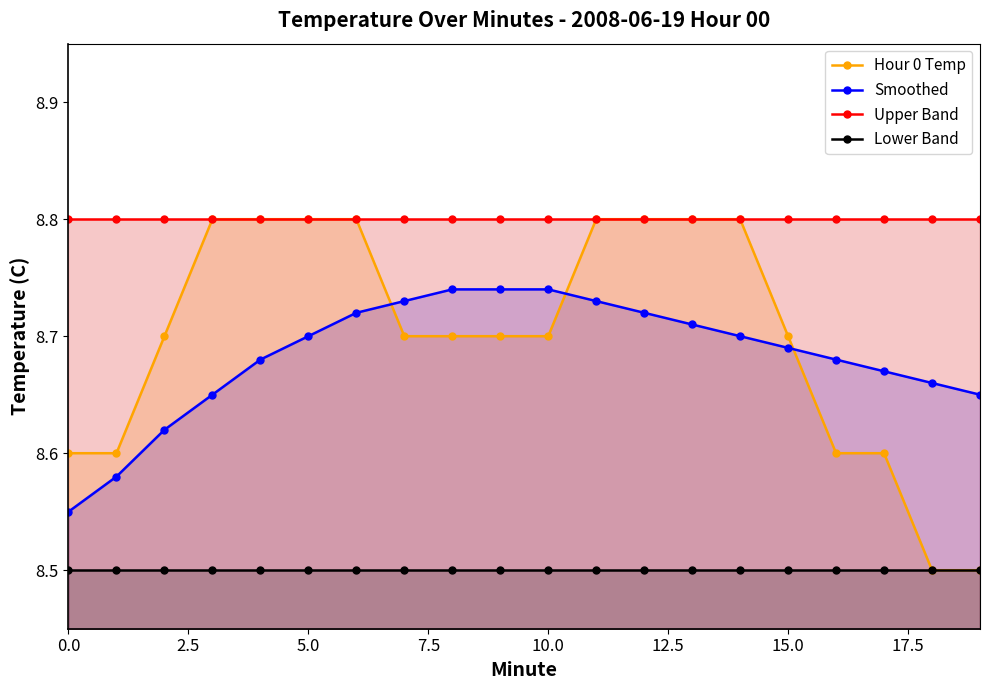

What is the label of the 4th point from the right?

16